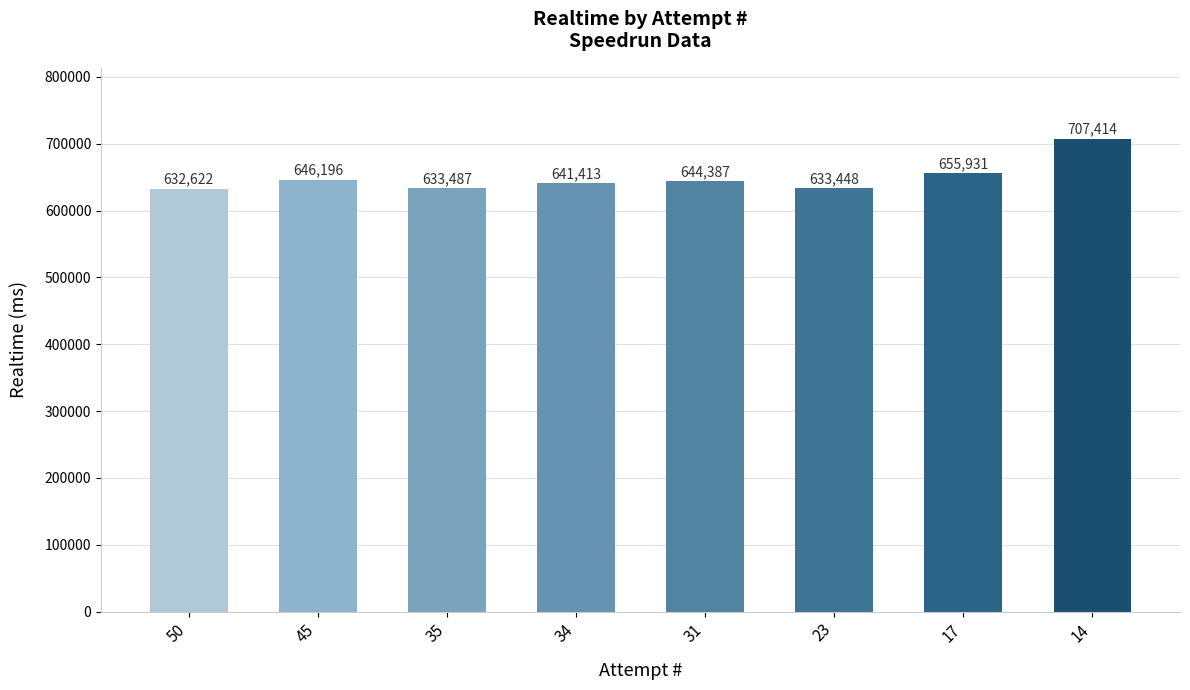

What is the average value?

649362